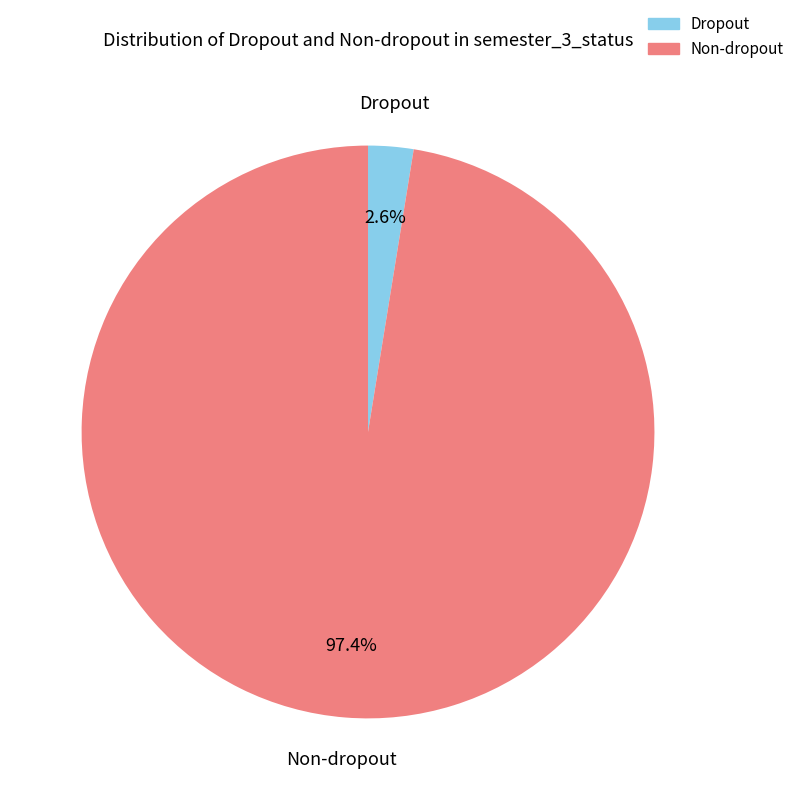

Does any single category account for the majority?

Yes